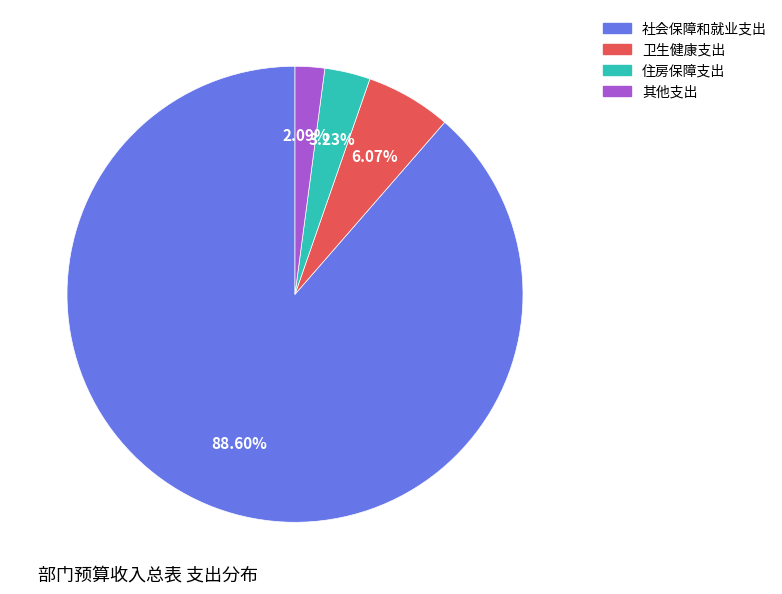

Is the sum of 社会保障和就业支出 and 其他支出 greater than half?

Yes